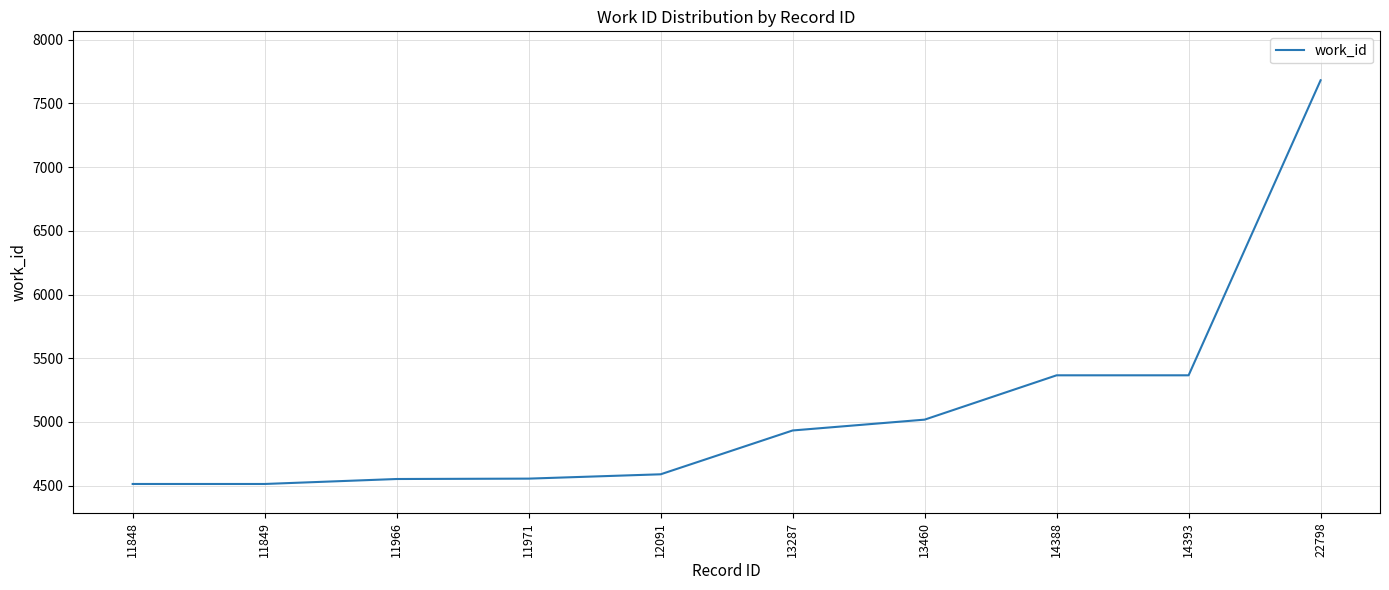

What is the average value?

5109